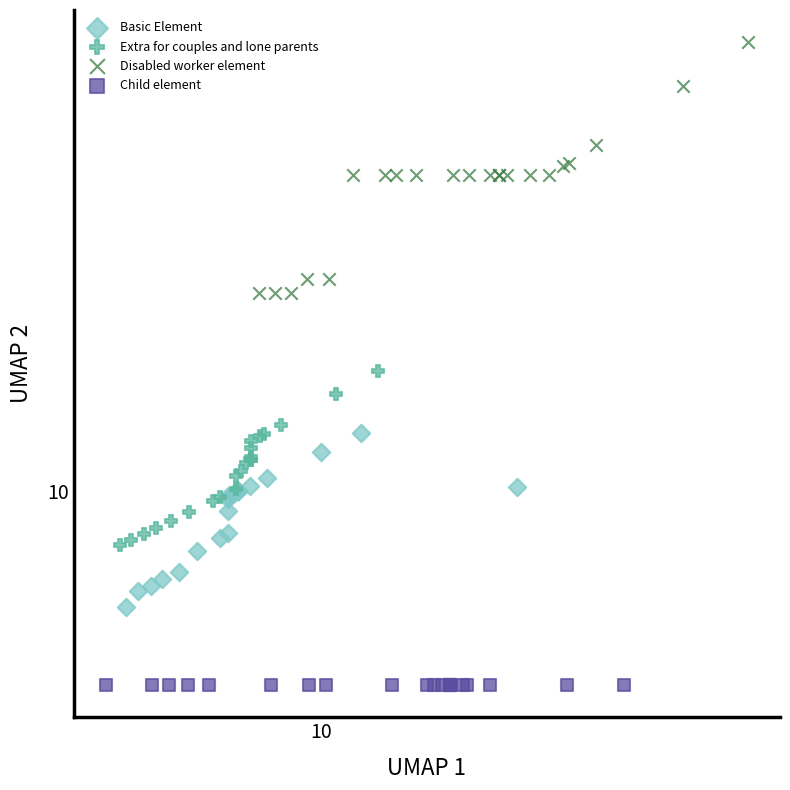

Which series contains the lowest Y value?

Child element